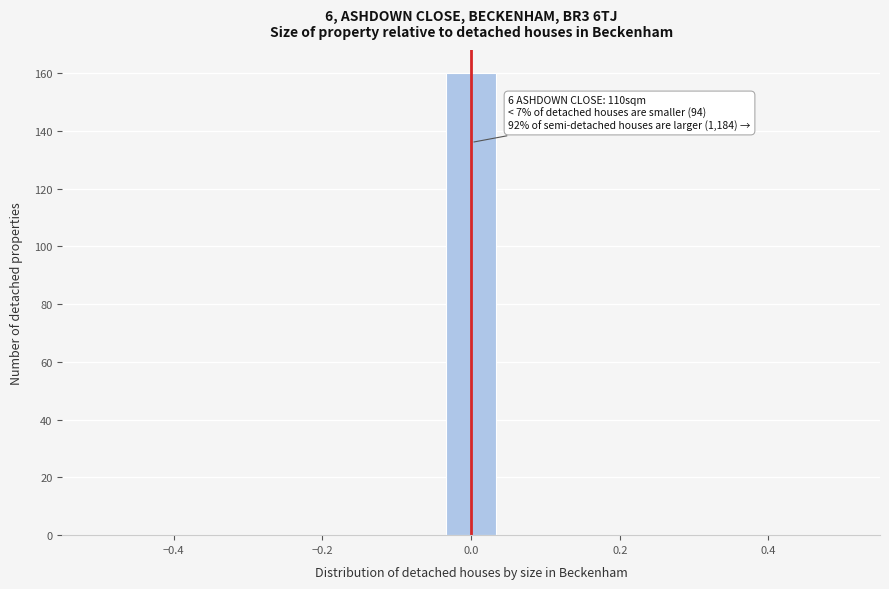

Around what value on the x-axis is the tallest bar? Give the approximate position of its centre, as read against the axis.

0.00